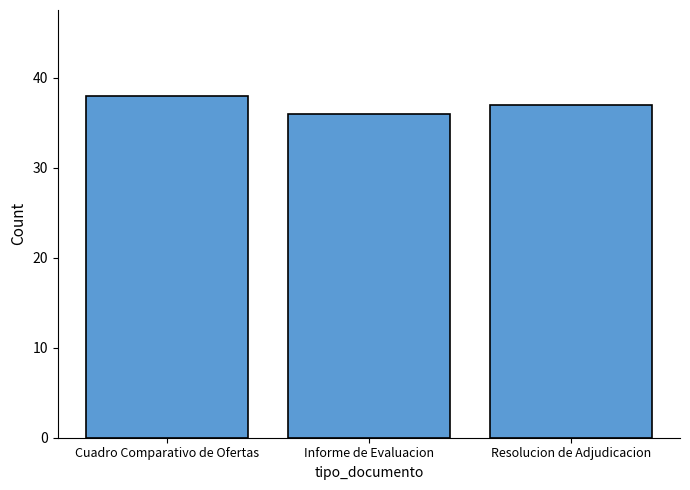

Does the chart contain stacked bars?

No